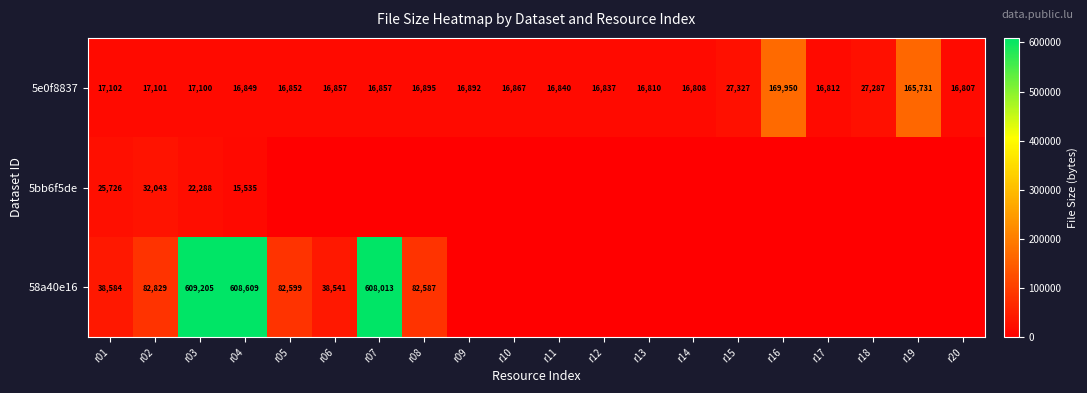

What is the maximum value for 5e0f8837?

169950